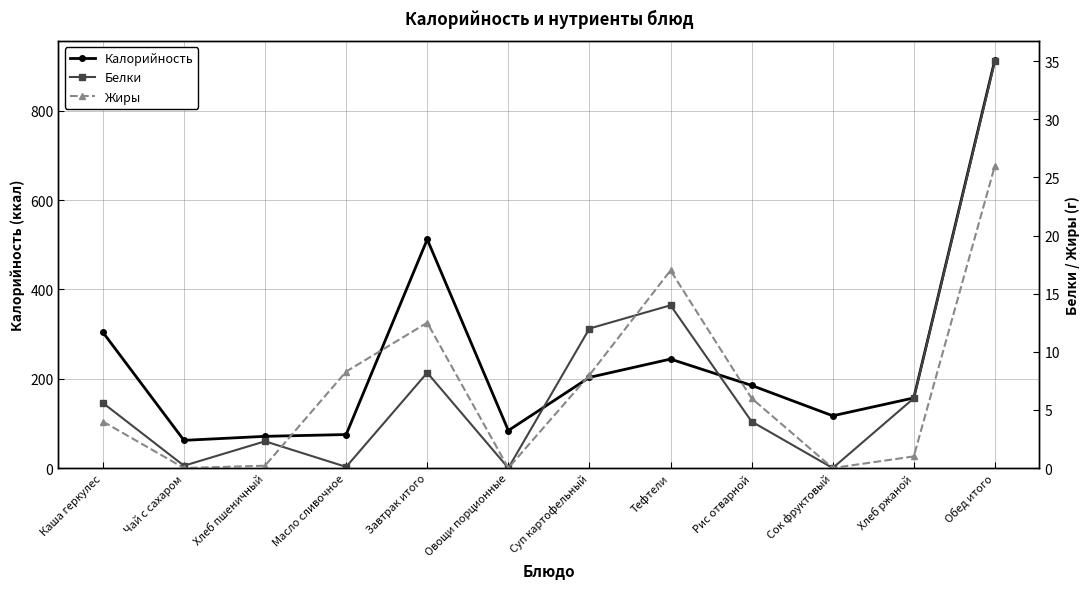

At which category is the sum across all series the highest?

Обед итого